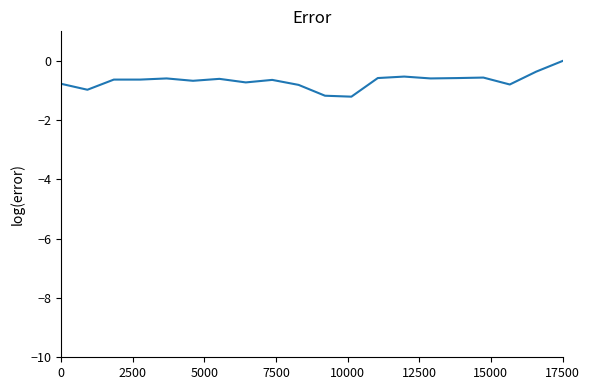

What is the difference between the maximum and minimum values?

1.2